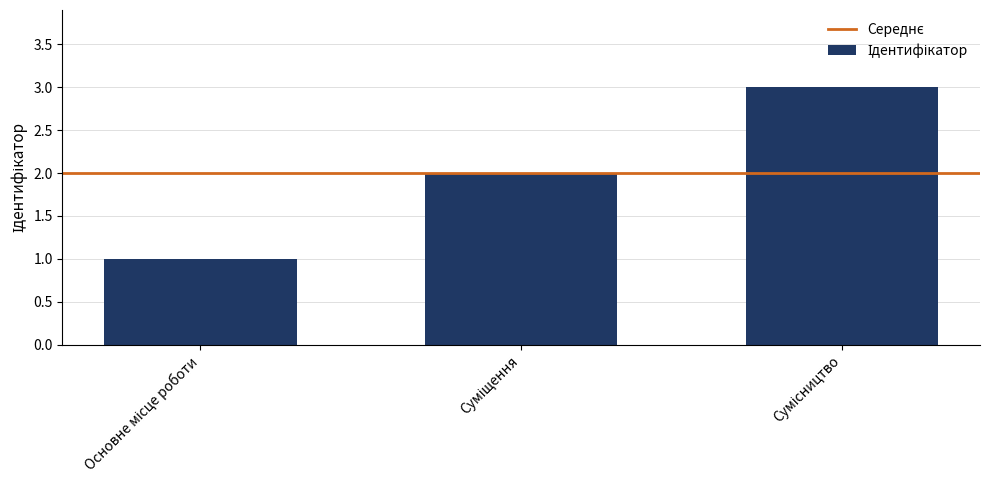

What is the sum of all values?

6